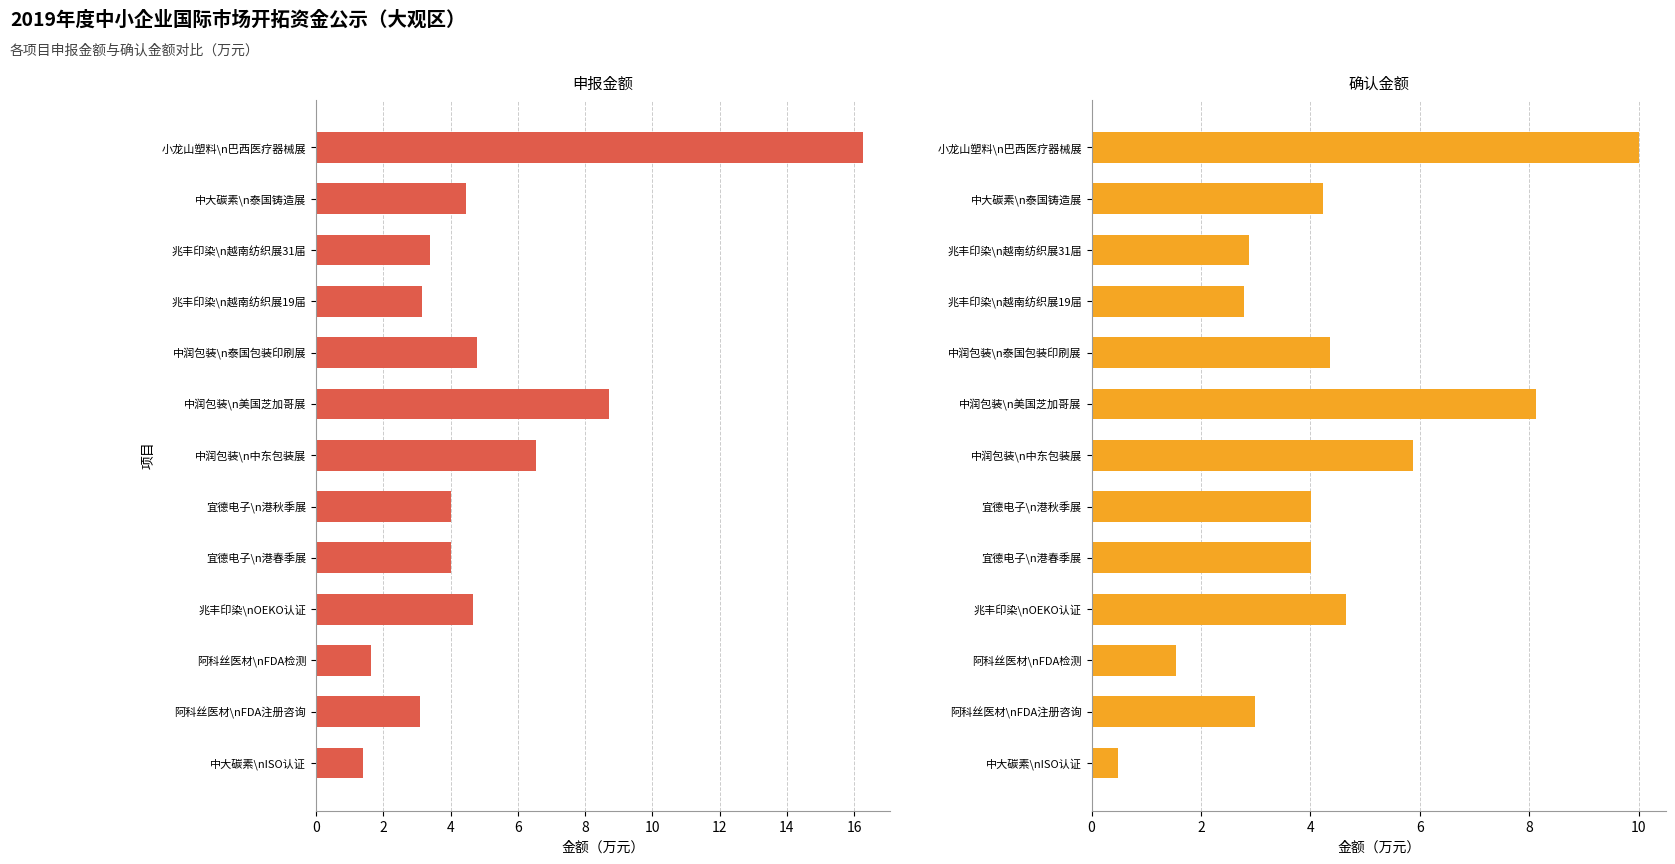

How many data points in 确认金额 are less than 4?

5